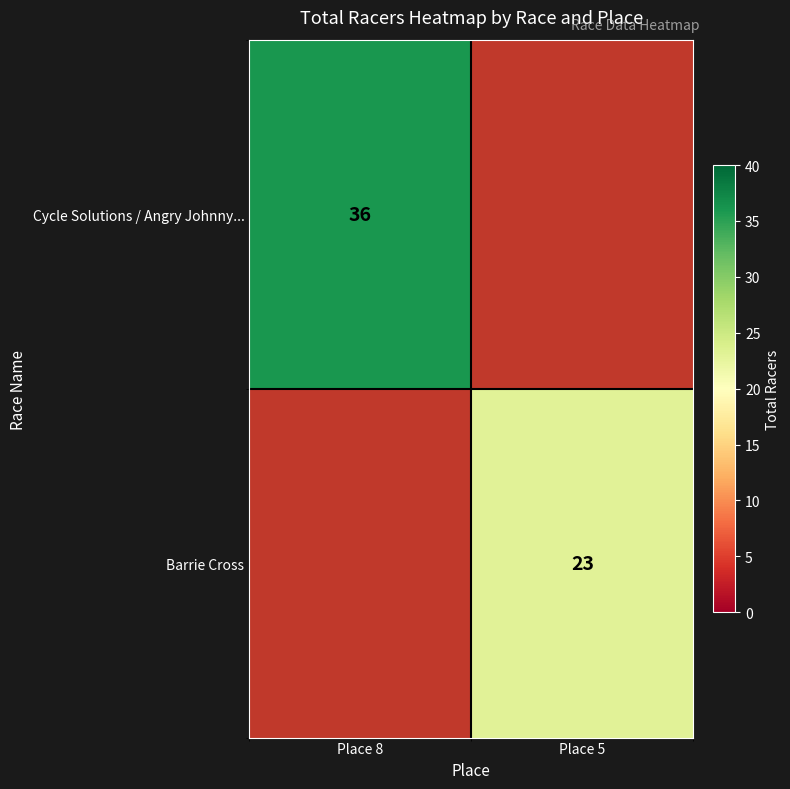

True or false: Cycle Solutions / Angry Johnny... has a value of 62 at Place 8.

False